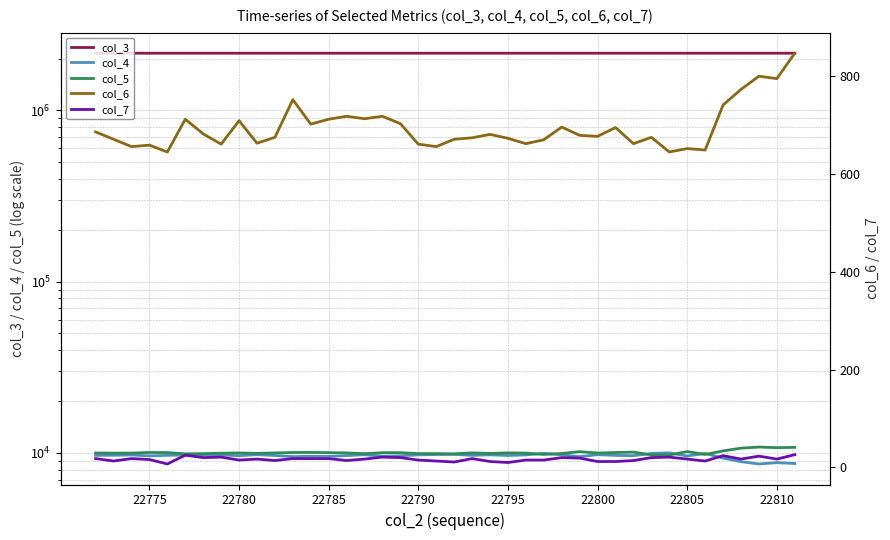

After their last crossing, which series has the higher values: col_5 or col_4?

col_5